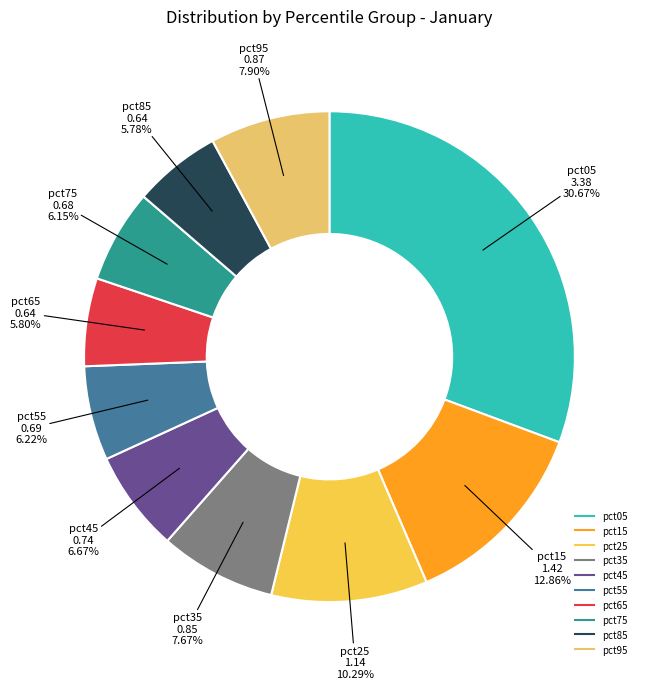

How many slices are in this pie chart?

10